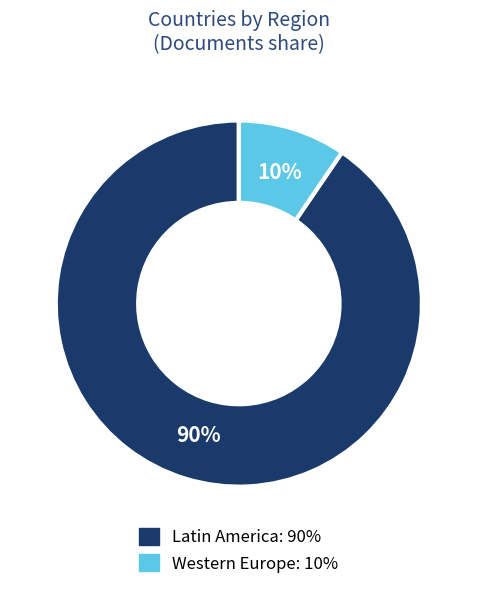

Count the number of slices in the pie.

2